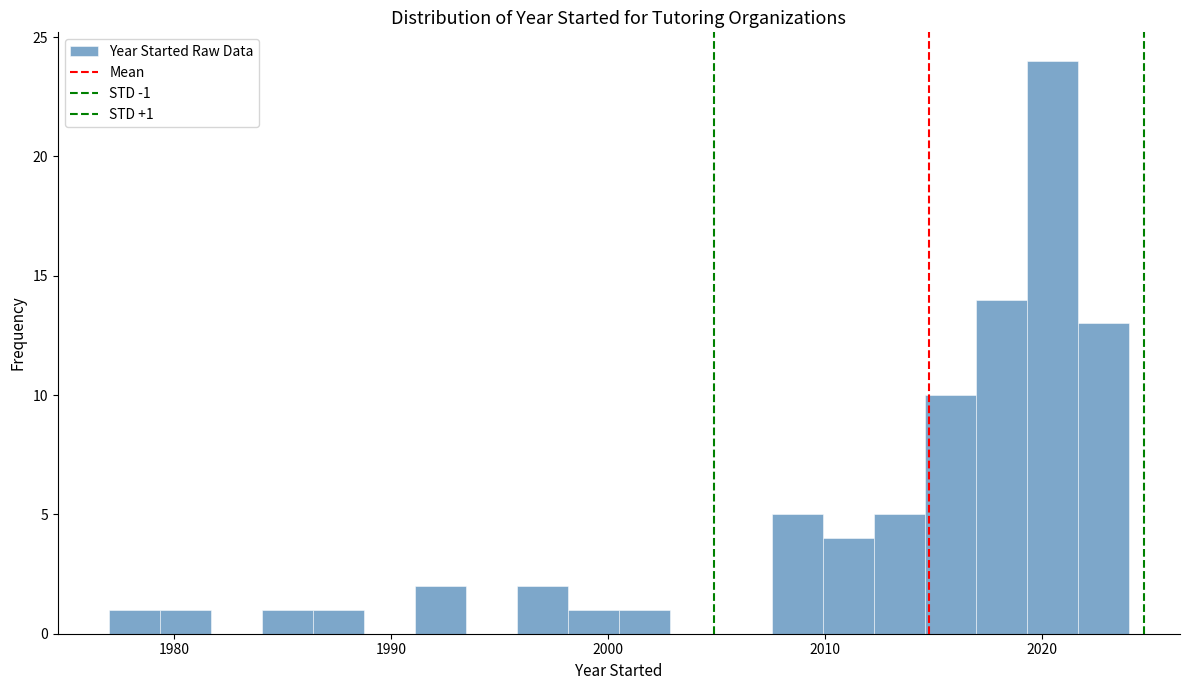

Read against the x-axis, roughly where is the centre of the tallest bar?

2020